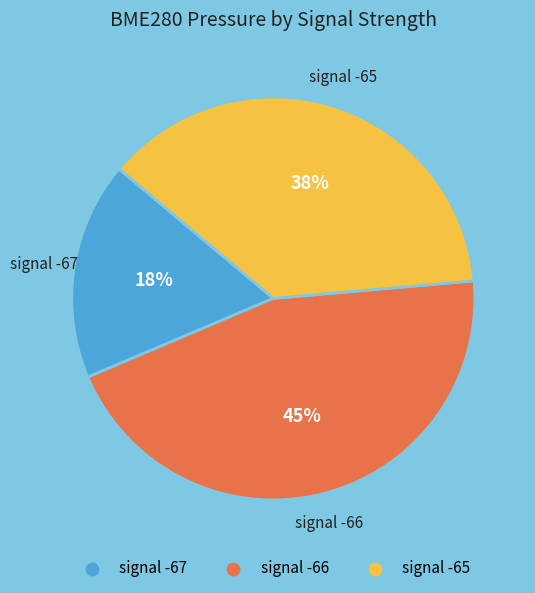

To the nearest percent, what is the difference between the largest and smallest slice percentages?

27%